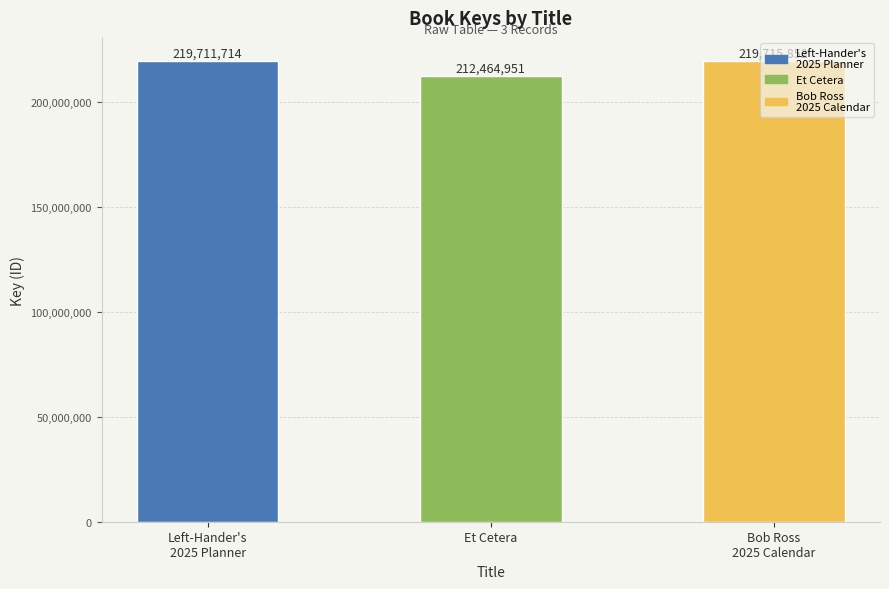

Between Bob Ross
2025 Calendar and Left-Hander's
2025 Planner, which is larger?

Bob Ross
2025 Calendar